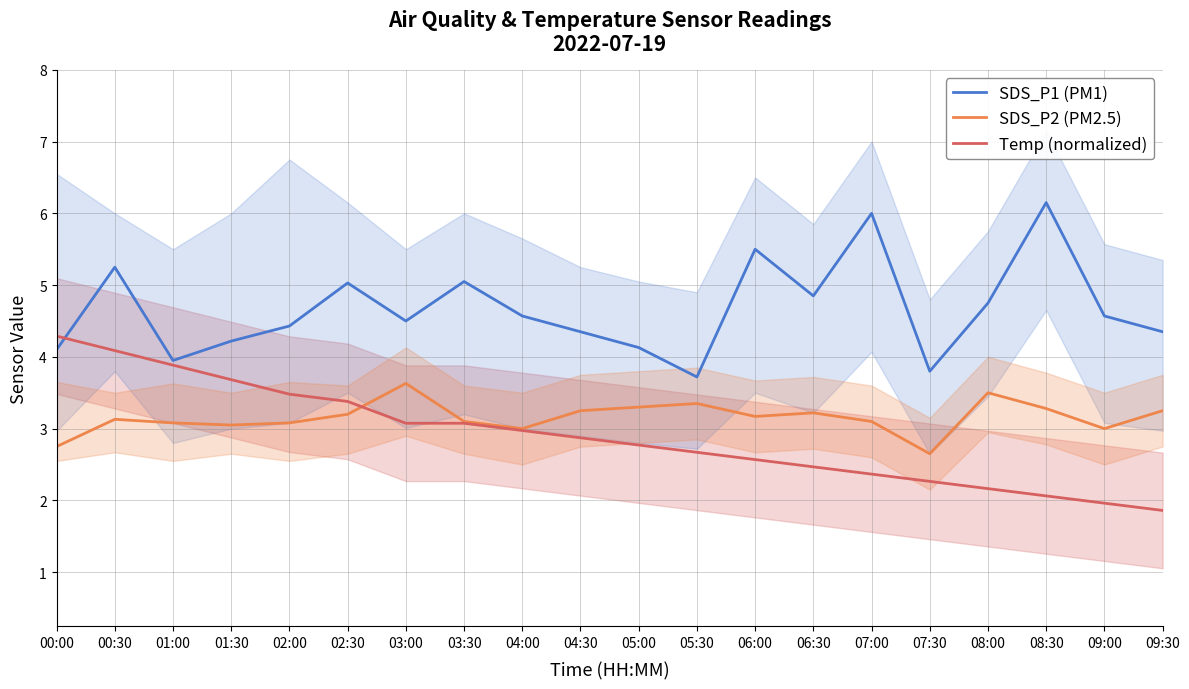

What is the value of the SDS_P2 (PM2.5) point at the 7th from the left?

3.6